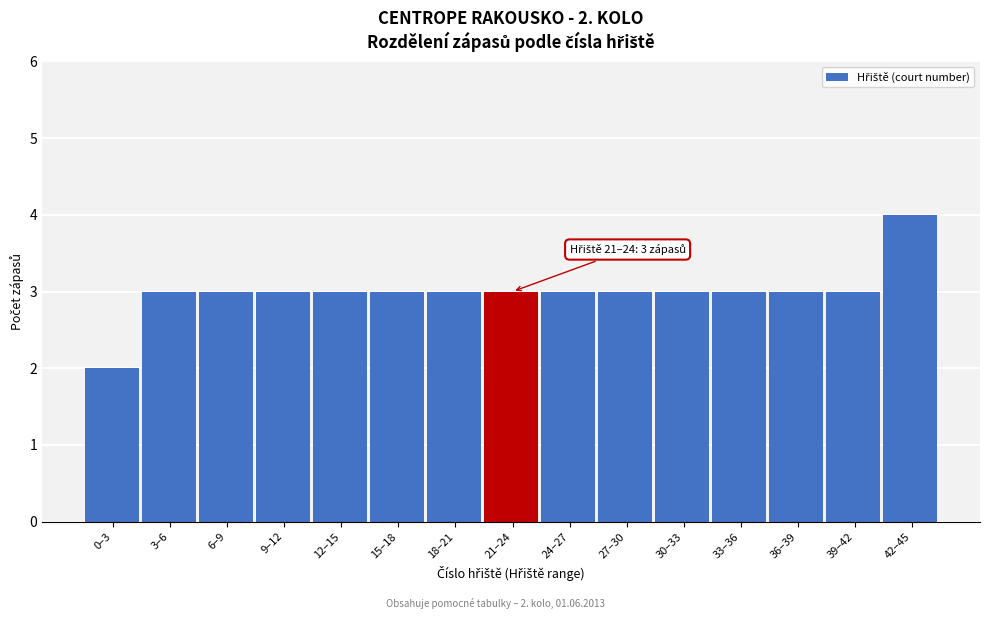

Reading right to left, extract all data points from this chart.

4	3	3	3	3	3	3	3	3	3	3	3	3	3	2